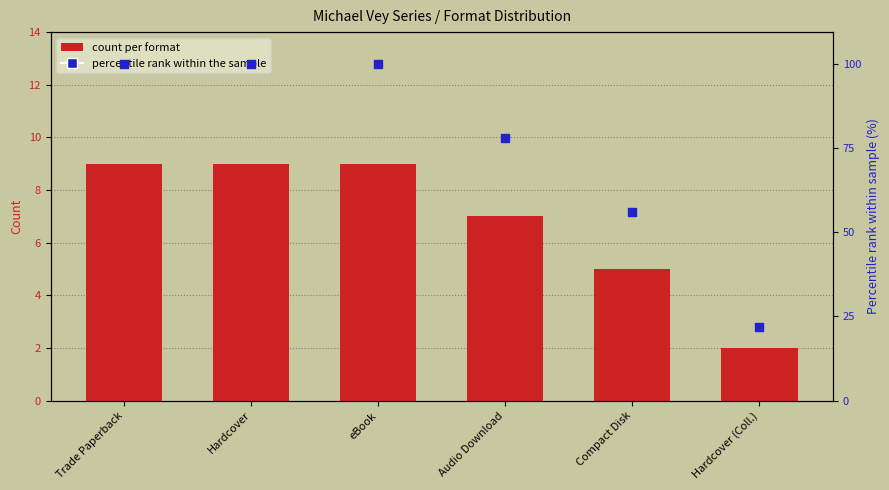

Which series contains the lowest Y value?

count per format